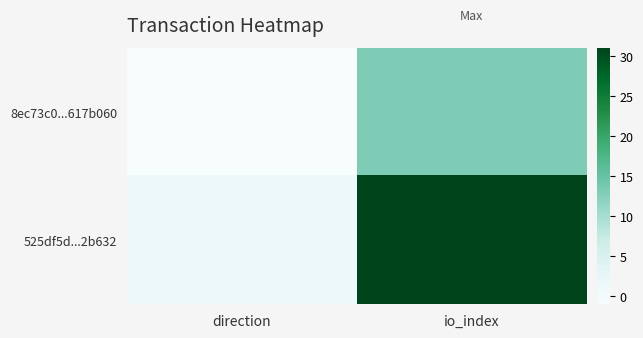

Count the number of categories in the chart.

2